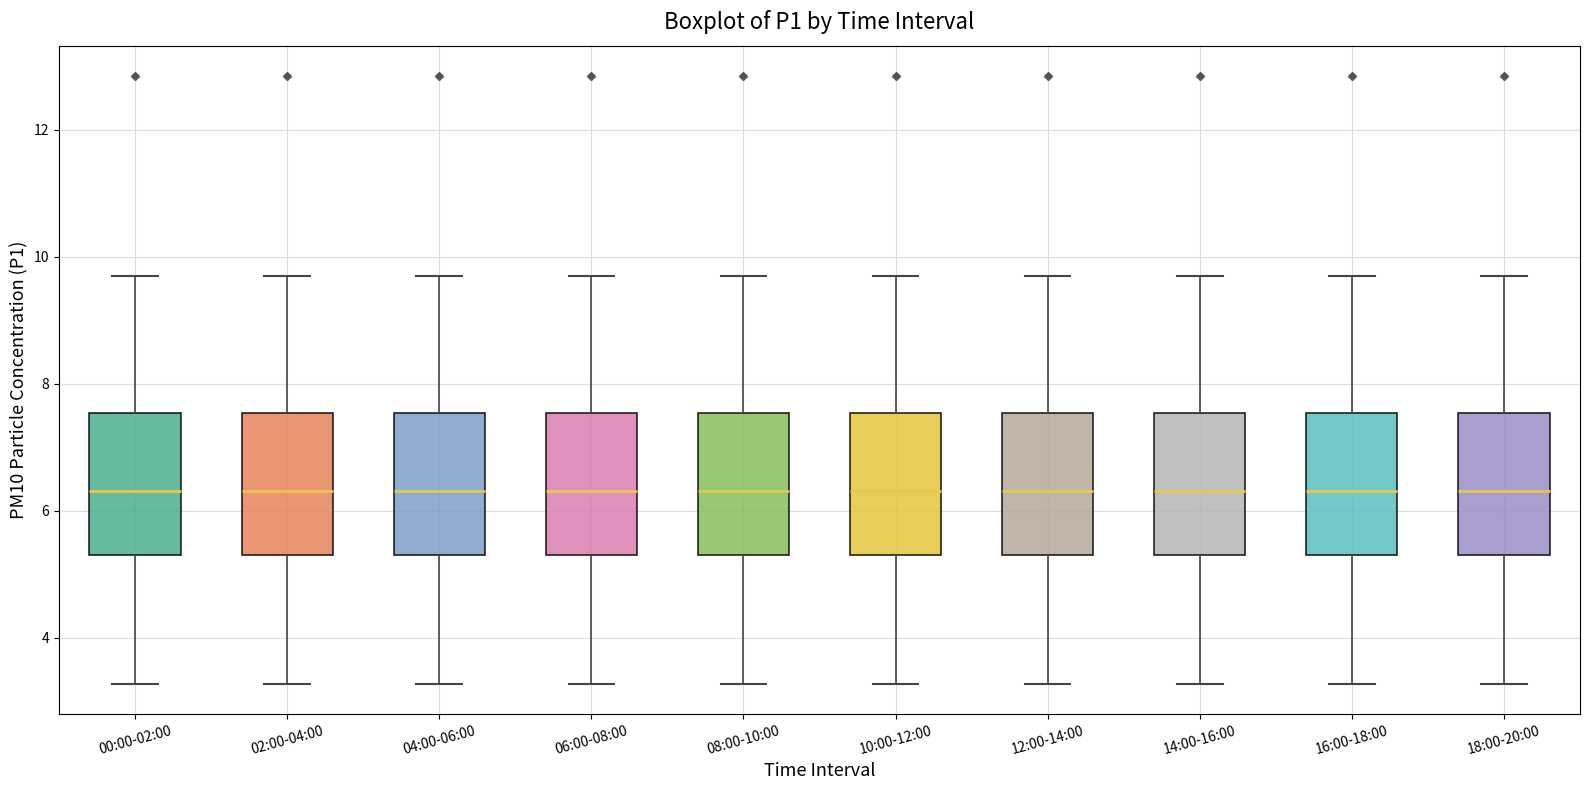

Reading left to right, read every box against the y-axis: the position of its median line, the range the box covers, and the ends of its whiskers. The values are not printed on the chart, so give them approximately, as read against the axis.

00:00-02:00: median 6.4, box 5.4 to 7.6, whiskers 3.2 to 9.8
02:00-04:00: median 6.4, box 5.4 to 7.6, whiskers 3.2 to 9.8
04:00-06:00: median 6.4, box 5.4 to 7.6, whiskers 3.2 to 9.8
06:00-08:00: median 6.4, box 5.4 to 7.6, whiskers 3.2 to 9.8
08:00-10:00: median 6.4, box 5.4 to 7.6, whiskers 3.2 to 9.8
10:00-12:00: median 6.4, box 5.4 to 7.6, whiskers 3.2 to 9.8
12:00-14:00: median 6.4, box 5.4 to 7.6, whiskers 3.2 to 9.8
14:00-16:00: median 6.4, box 5.4 to 7.6, whiskers 3.2 to 9.8
16:00-18:00: median 6.4, box 5.4 to 7.6, whiskers 3.2 to 9.8
18:00-20:00: median 6.4, box 5.4 to 7.6, whiskers 3.2 to 9.8